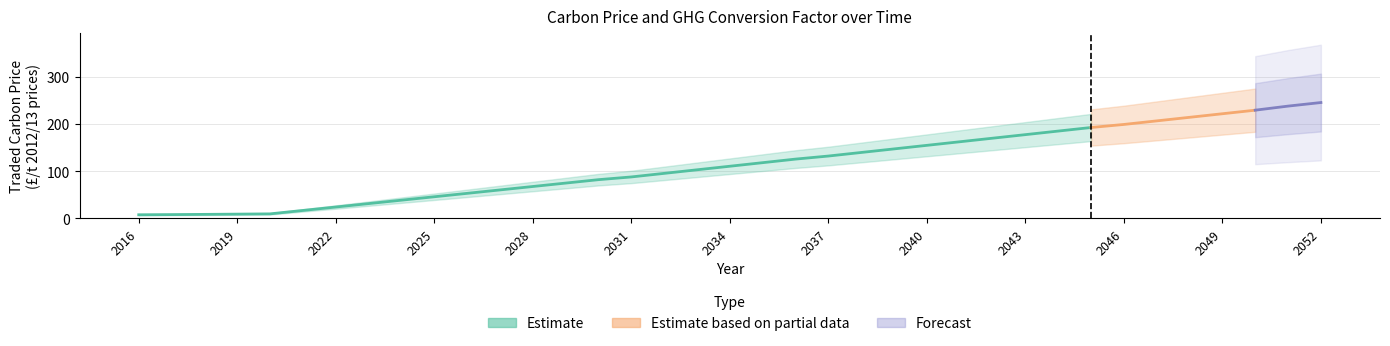

Which label corresponds to the largest value in the chart?

2052